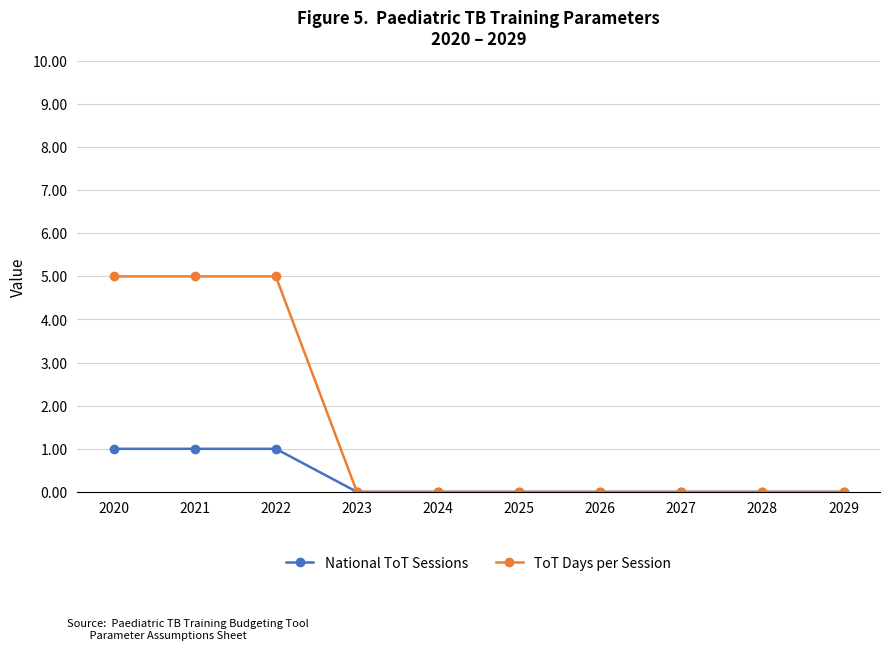

What is the total value across all series at 2021?

6